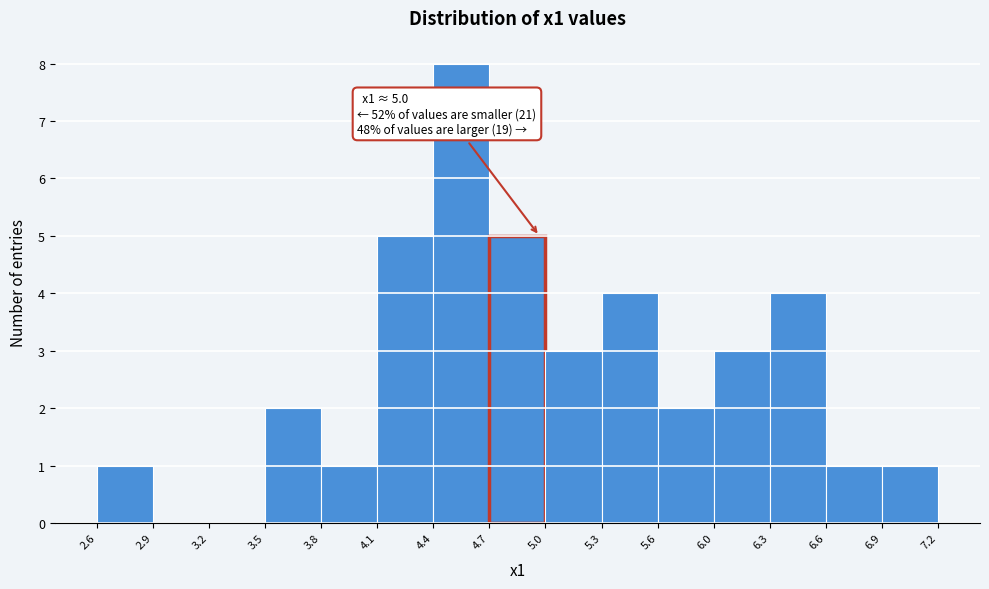

Over which range of the x-axis is the bar tallest?

4.4 to 4.7